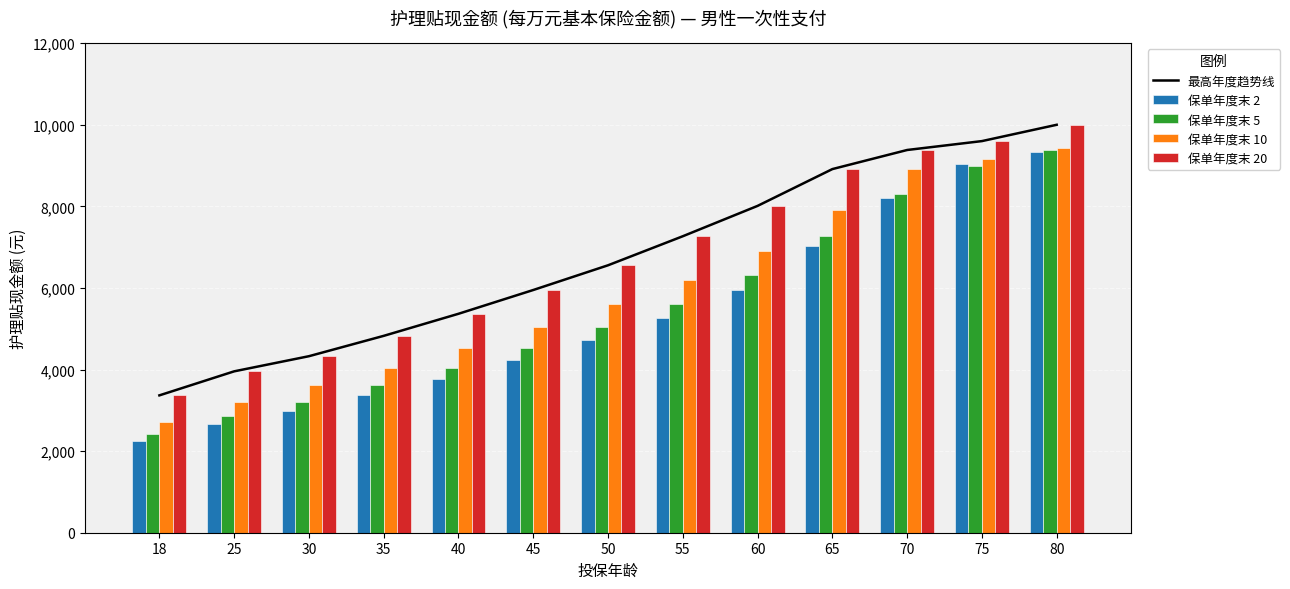

What is the difference between the highest and lowest values at 70?

1181